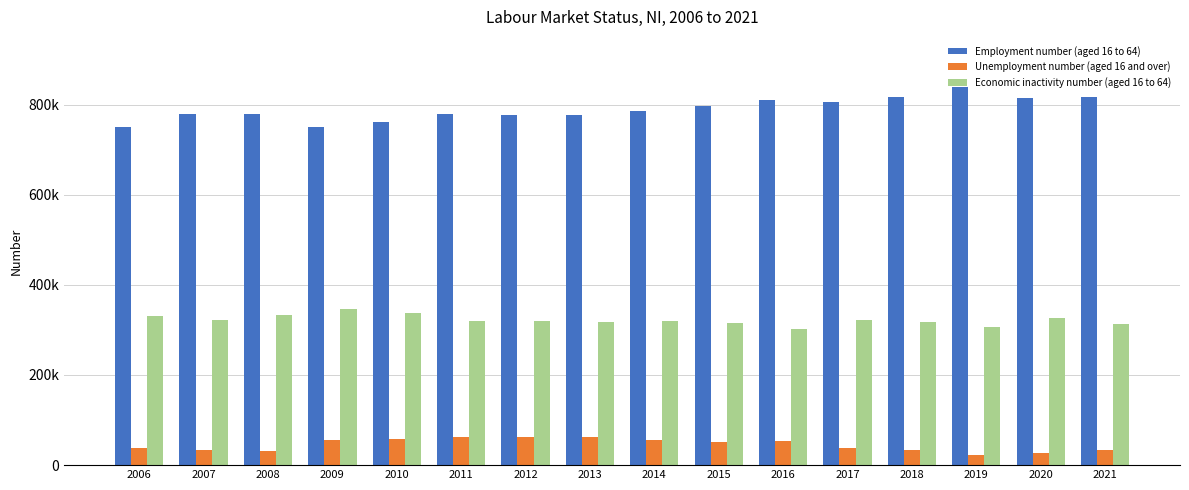

What are all the series names shown in the legend?

Employment number (aged 16 to 64), Unemployment number (aged 16 and over), Economic inactivity number (aged 16 to 64)